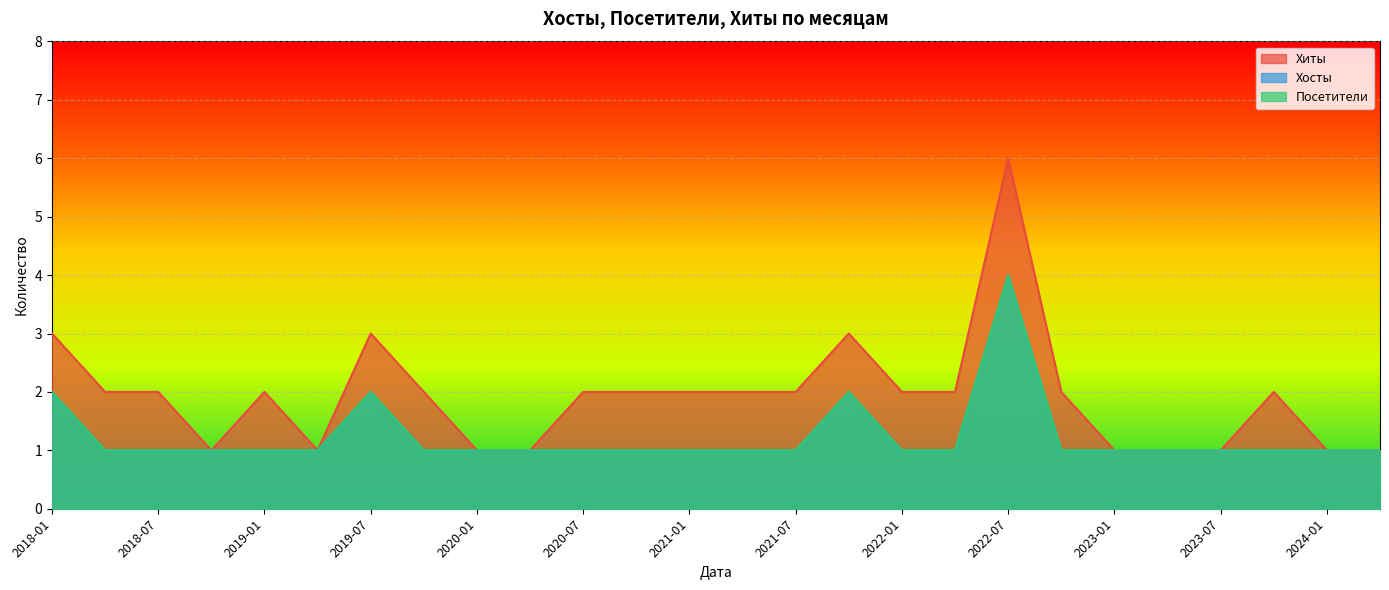

What is the label of the 8th point from the right?

2022-07